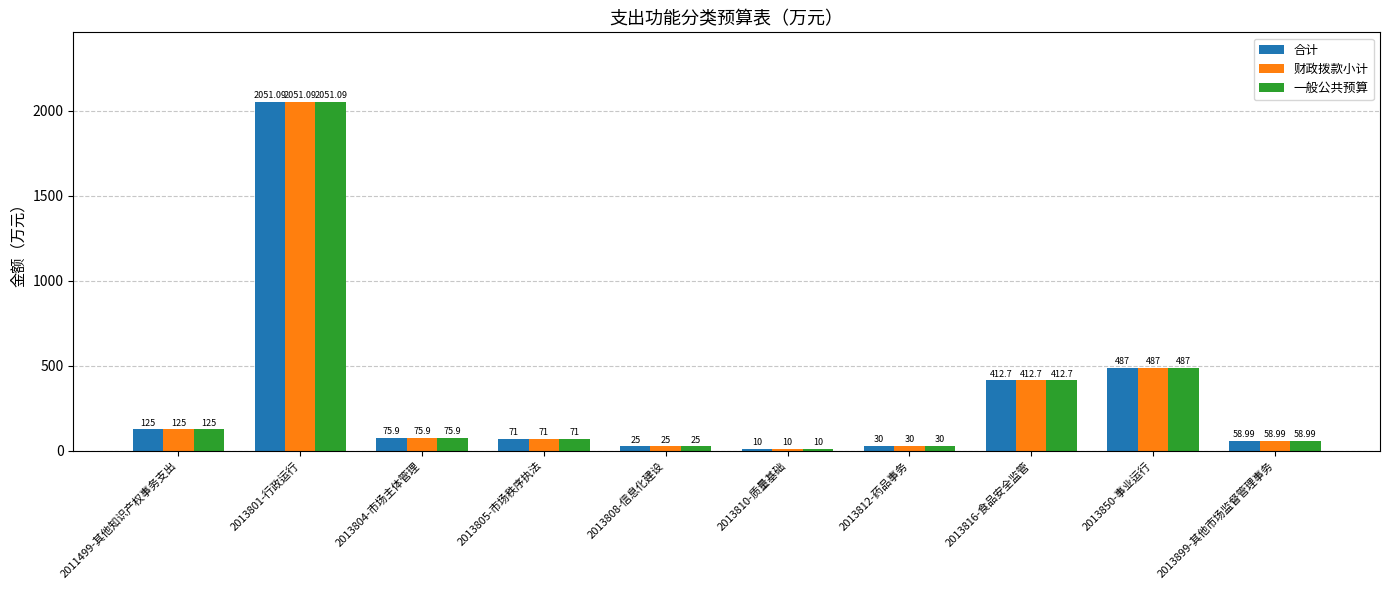

What is the average value of the 合计 series?

334.7